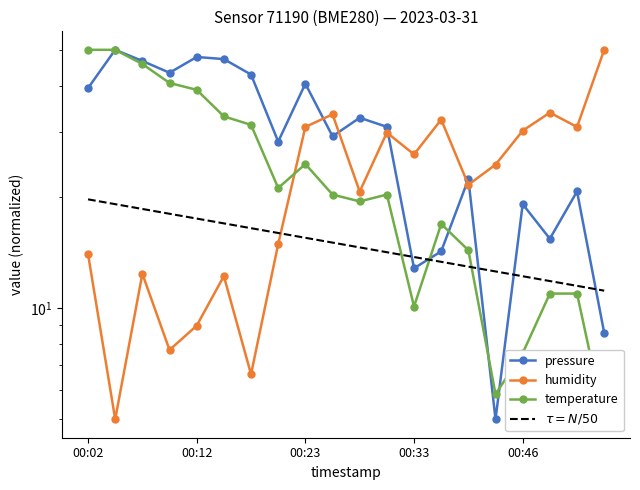

Between which two adjacent categories do pressure and humidity first intersect?

00:23 and 00:25